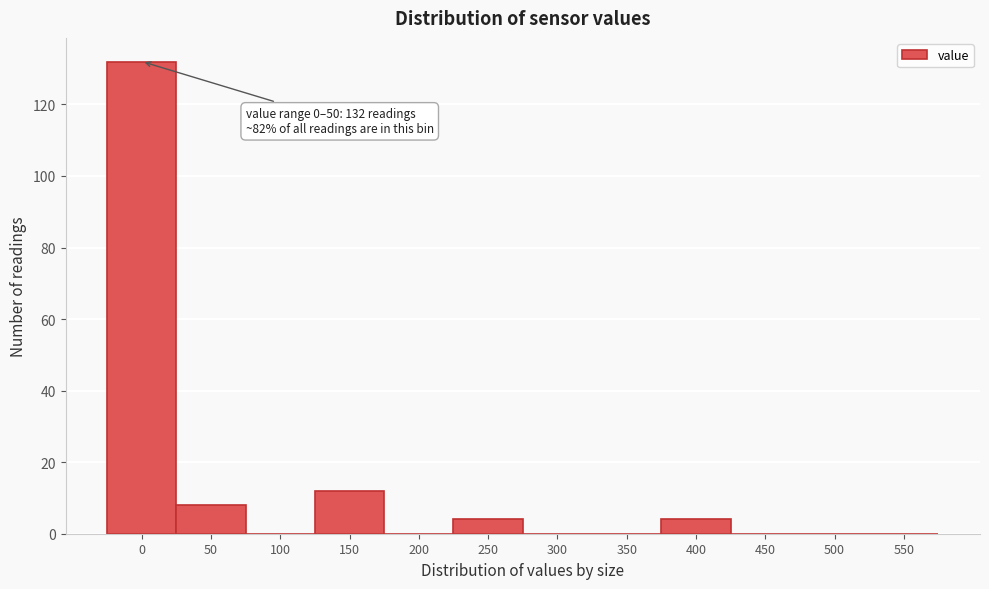

Reading left to right, extract all data points from this chart.

0=132	50=8	100=0	150=12	200=0	250=4	300=0	350=0	400=4	450=0	500=0	550=0